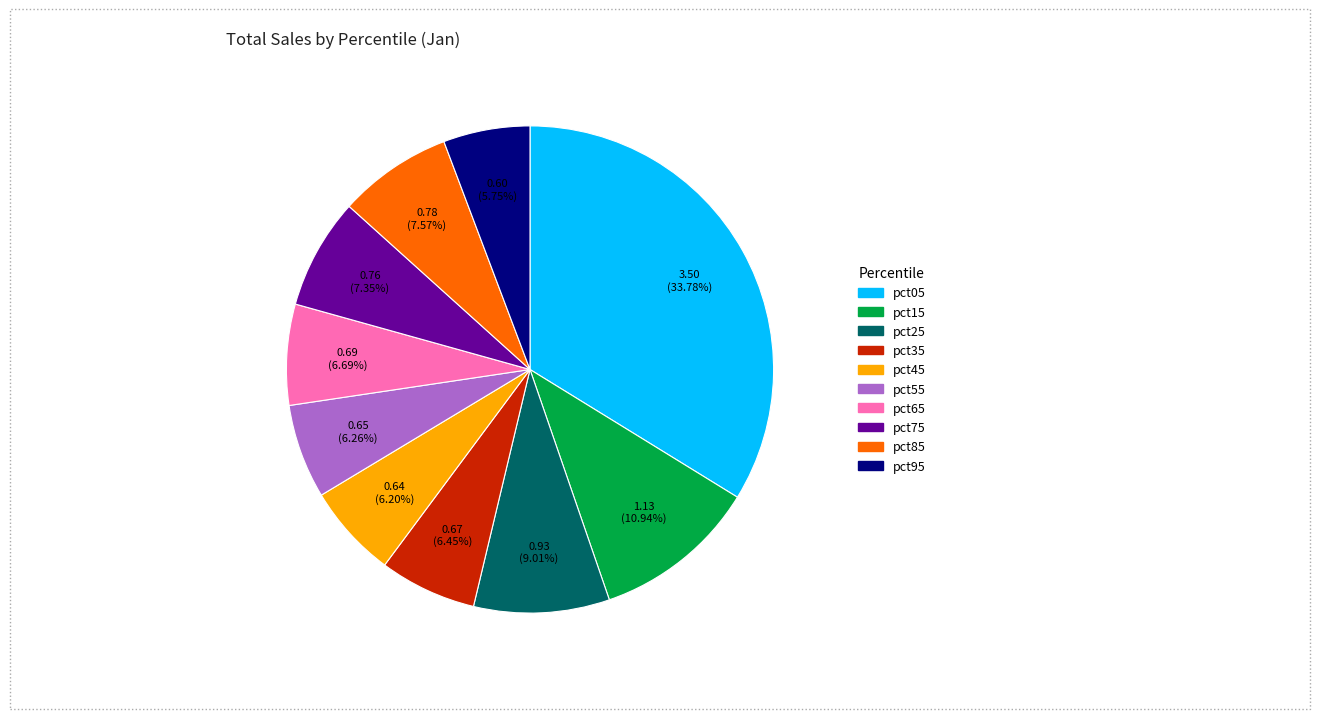

How many slices are in this pie chart?

10